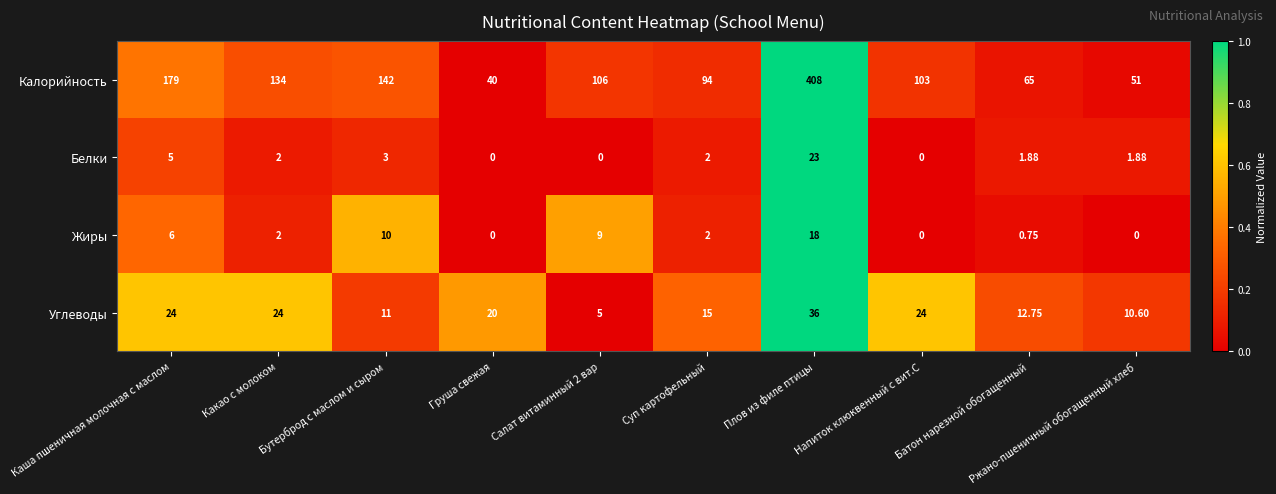

Which category has the highest value across all series?

Плов из филе птицы